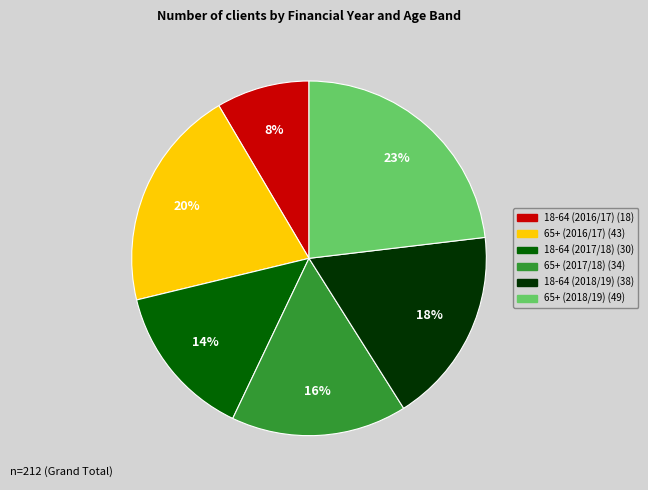

What is the largest slice in the pie chart?

65+ (2018/19)